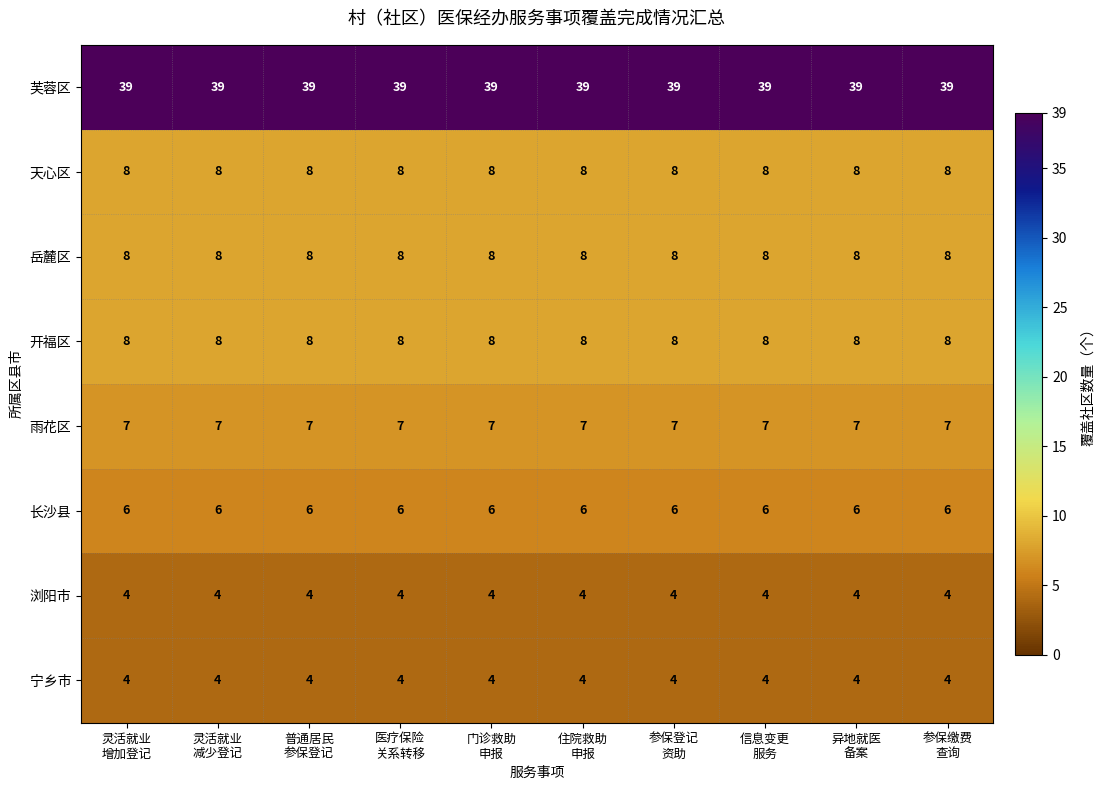

What is the smallest value displayed?

4